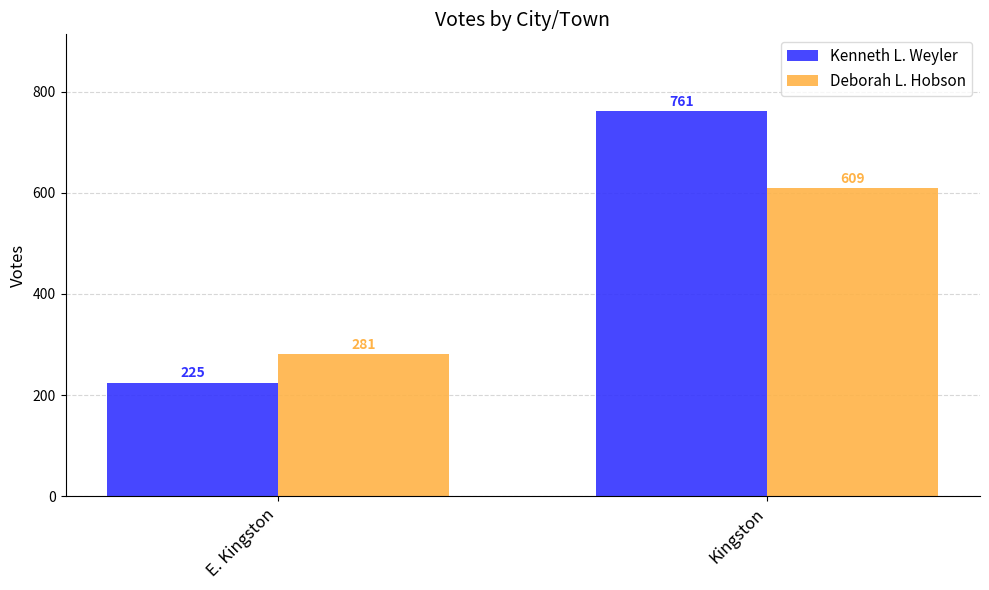

How many bars are there in each group?

2